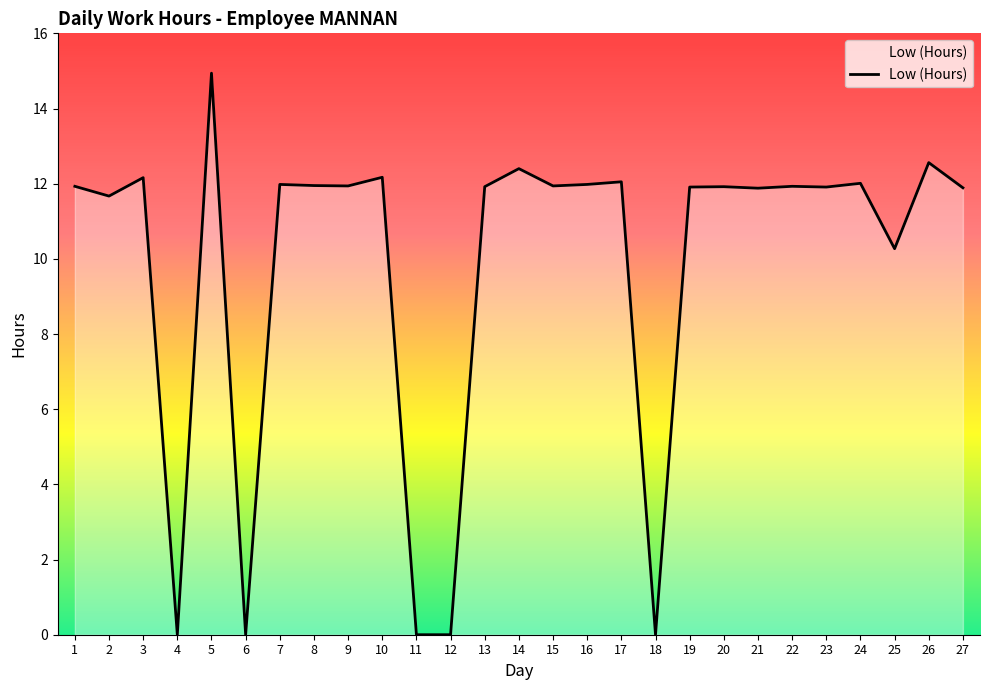

What is the change in value from 2 to 11?

-11.7